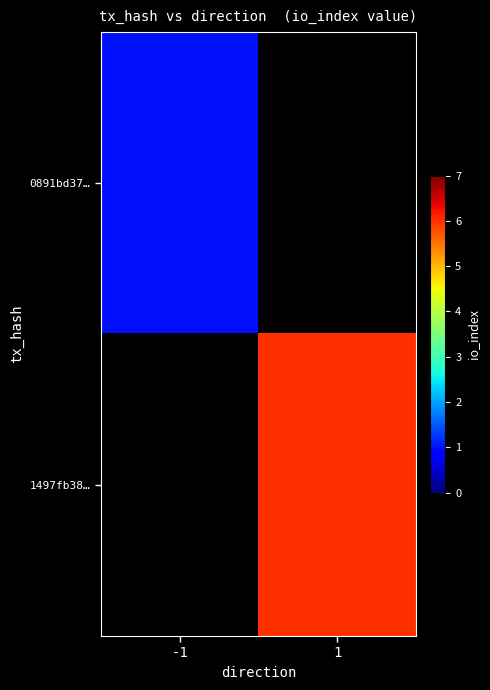

List the labels in order of 1497fb38… value, largest first.

-1, 1